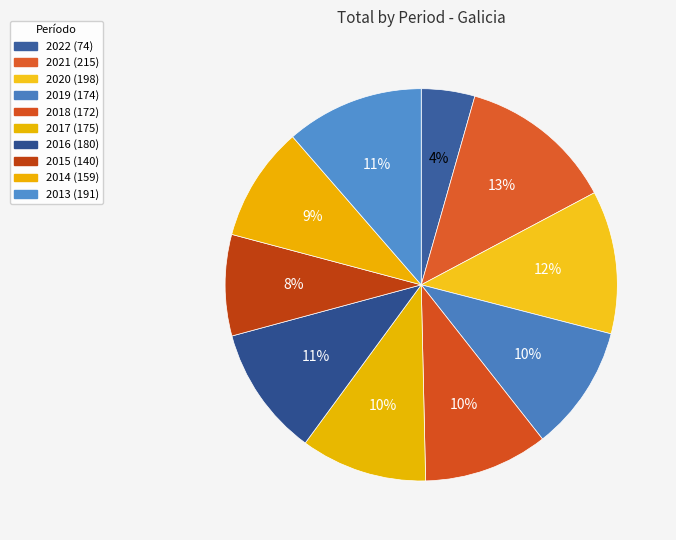

What is the total percentage of 2014 and 2020?

21.3%